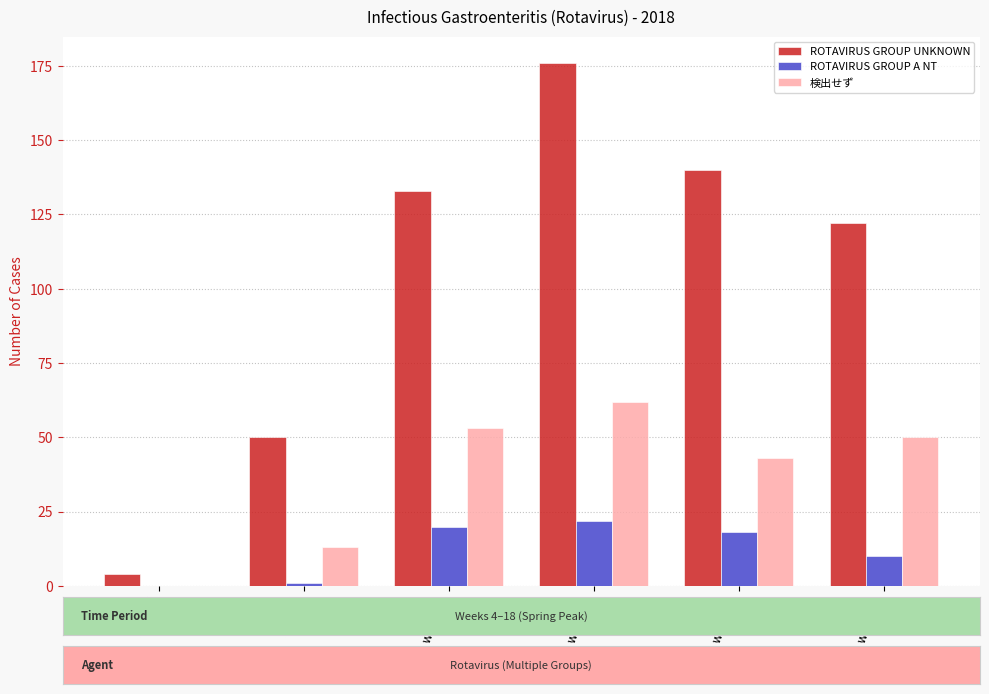

What is the approximate value of ROTAVIRUS GROUP A NT at week 18?

10